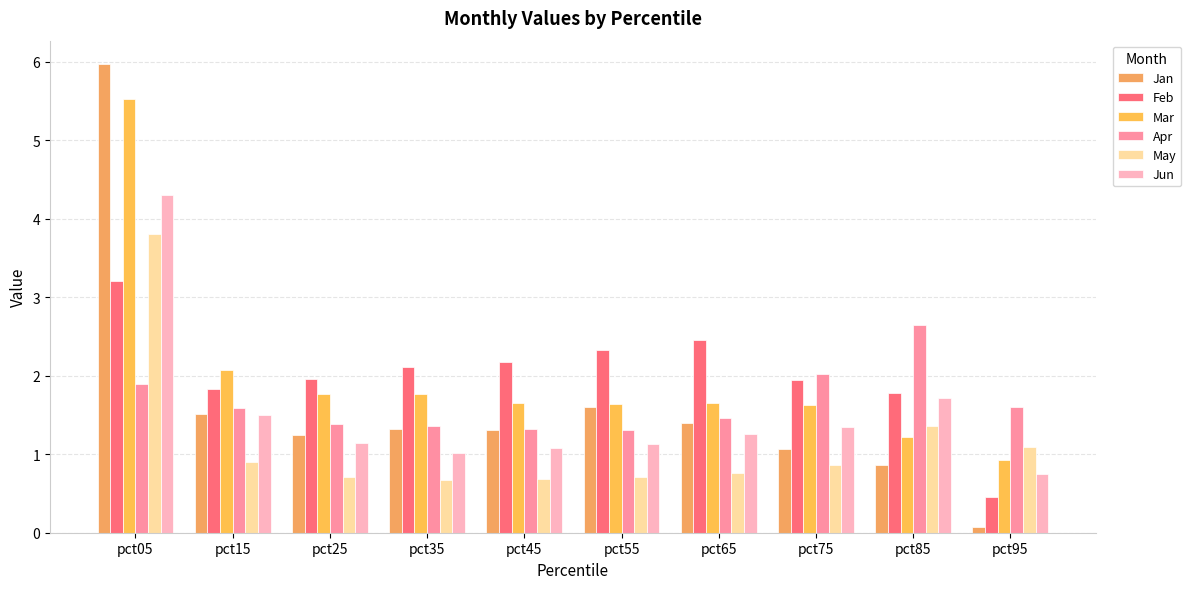

Which series has the widest spread of values?

Jan